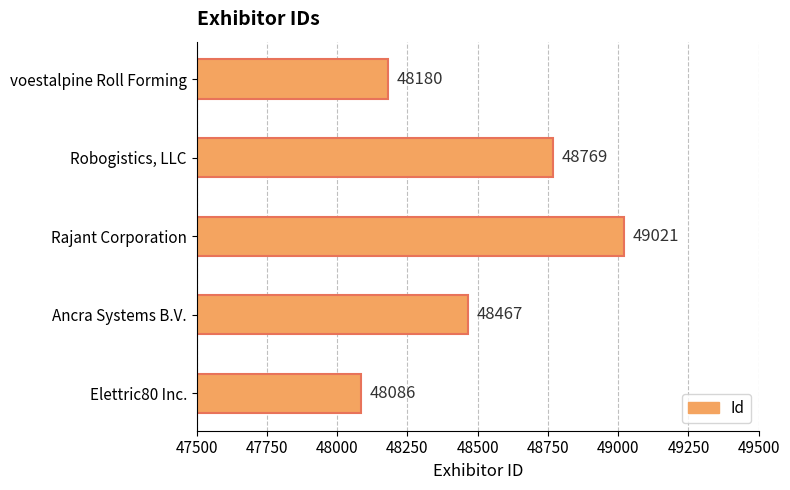

What is the difference between the second highest and second lowest values?

589